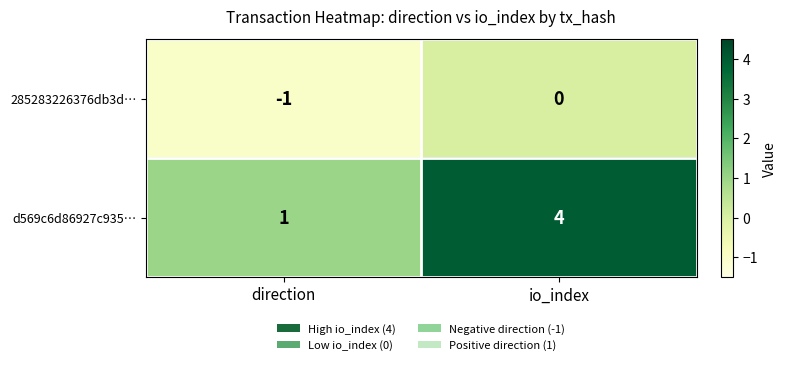

Count the number of data series in this chart.

2